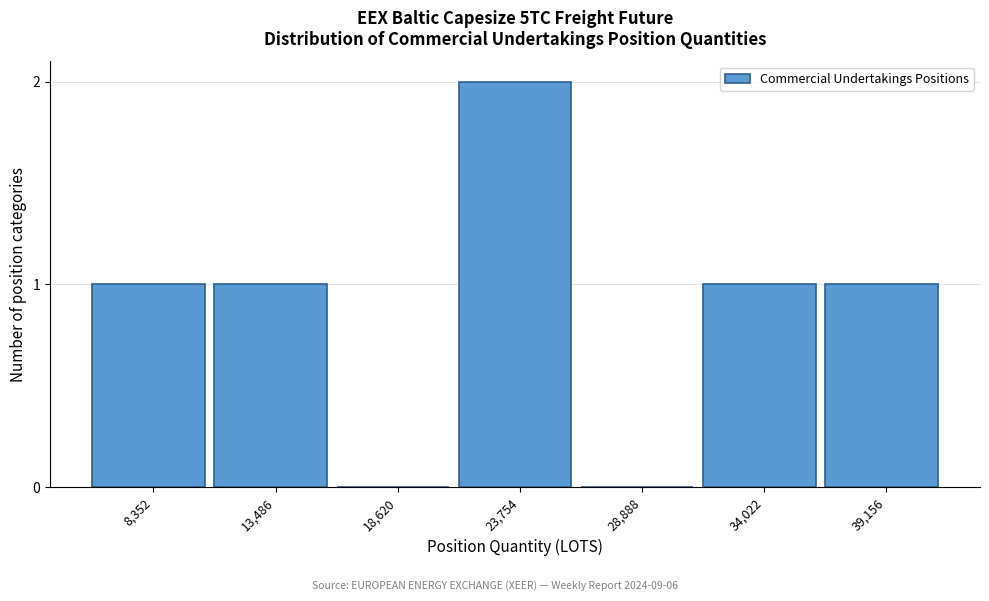

Reading left to right, transcribe all the data shown in this chart.

8,352=1	13,486=1	18,620=0	23,754=2	28,888=0	34,022=1	39,156=1